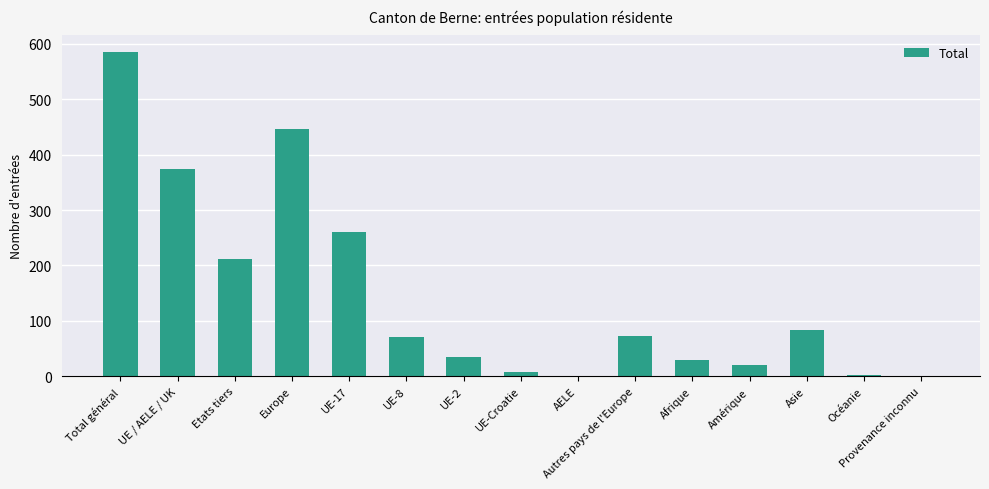

Read the value at Etats tiers, to the nearest 50.

200